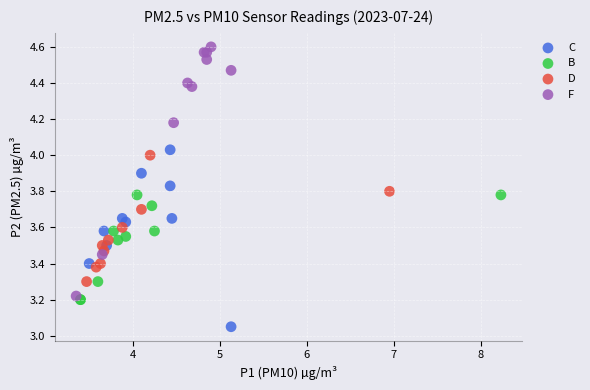

Which series contains the highest Y value?

F